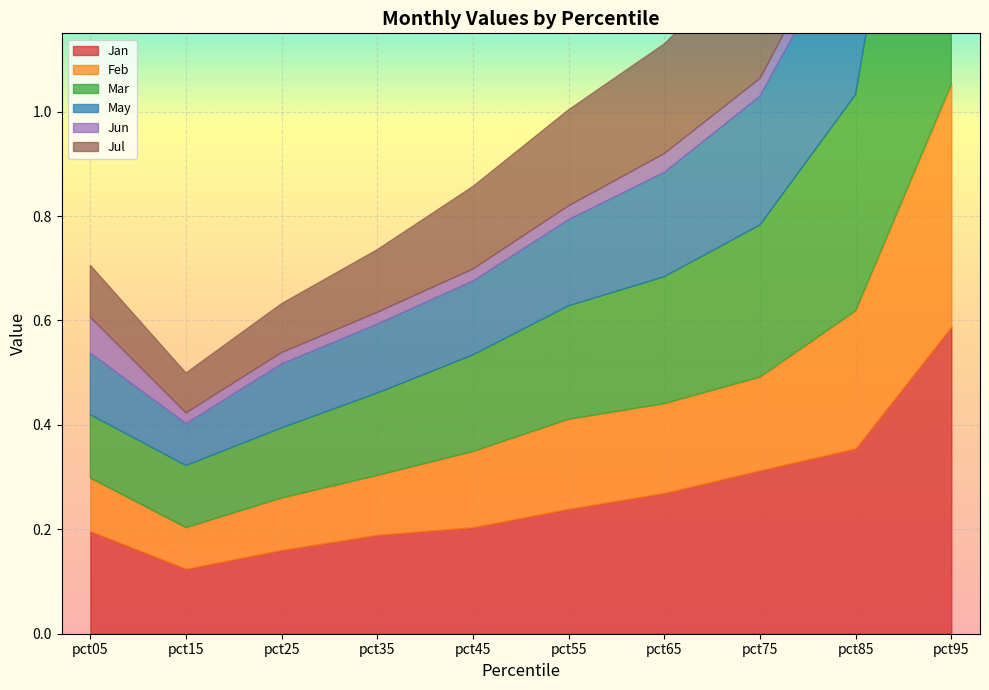

At pct35, list the series in order from smallest to largest.

Jun, Feb, Jul, May, Mar, Jan